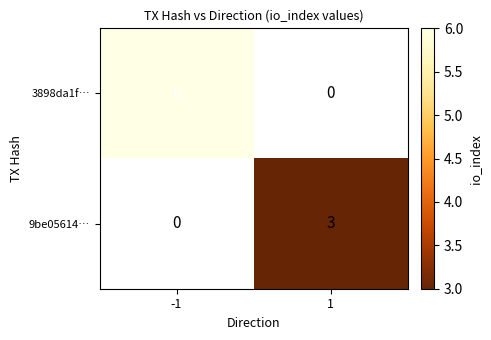

The 9be05614… series shows 3 at 1. True or false?

True